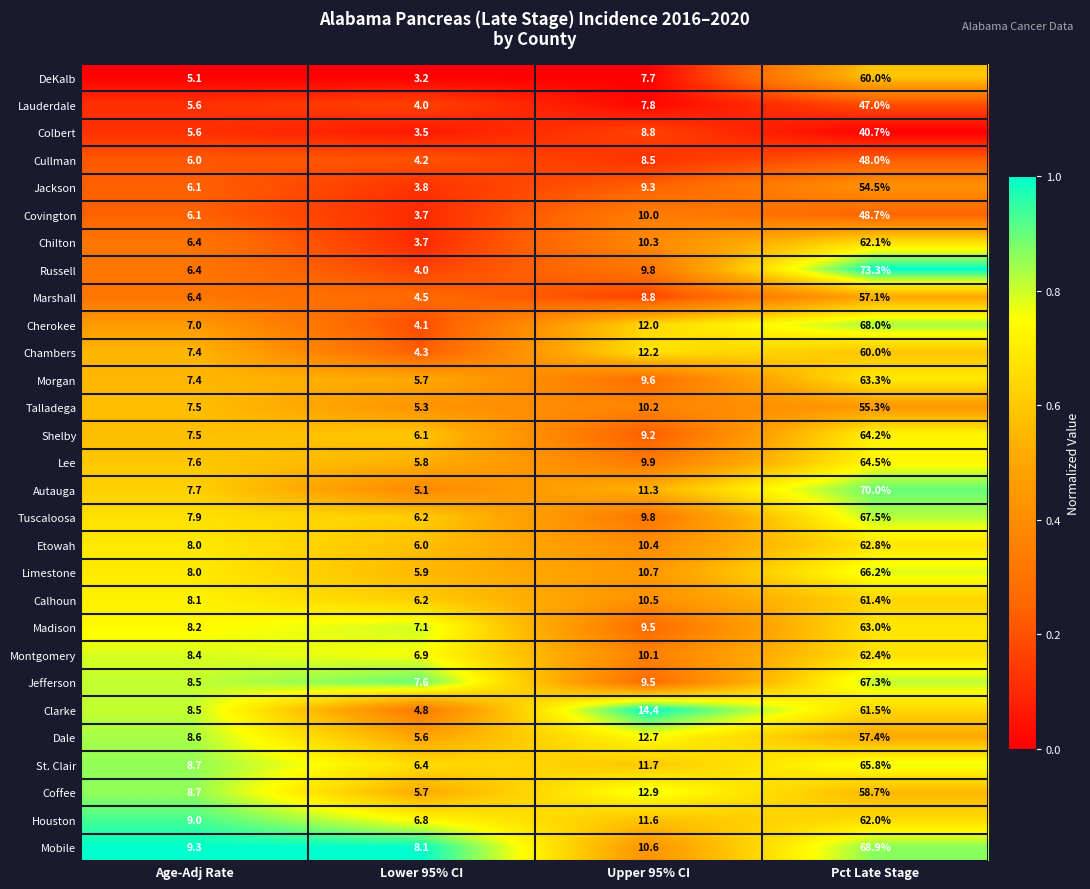

Which series changed the most between Upper 95% CI and Pct Late Stage?

Russell